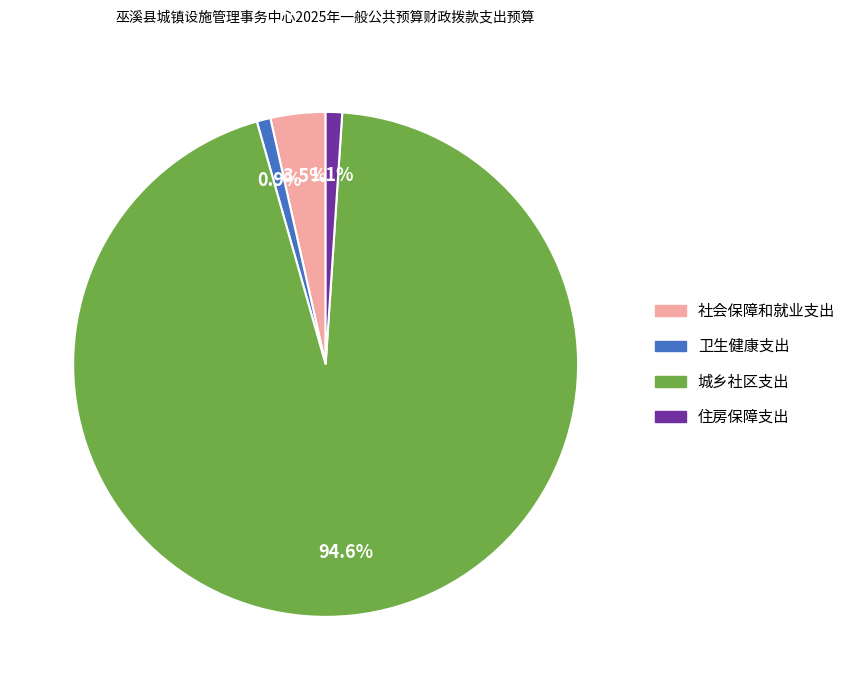

What portion of the pie excludes 社会保障和就业支出?

96.5%